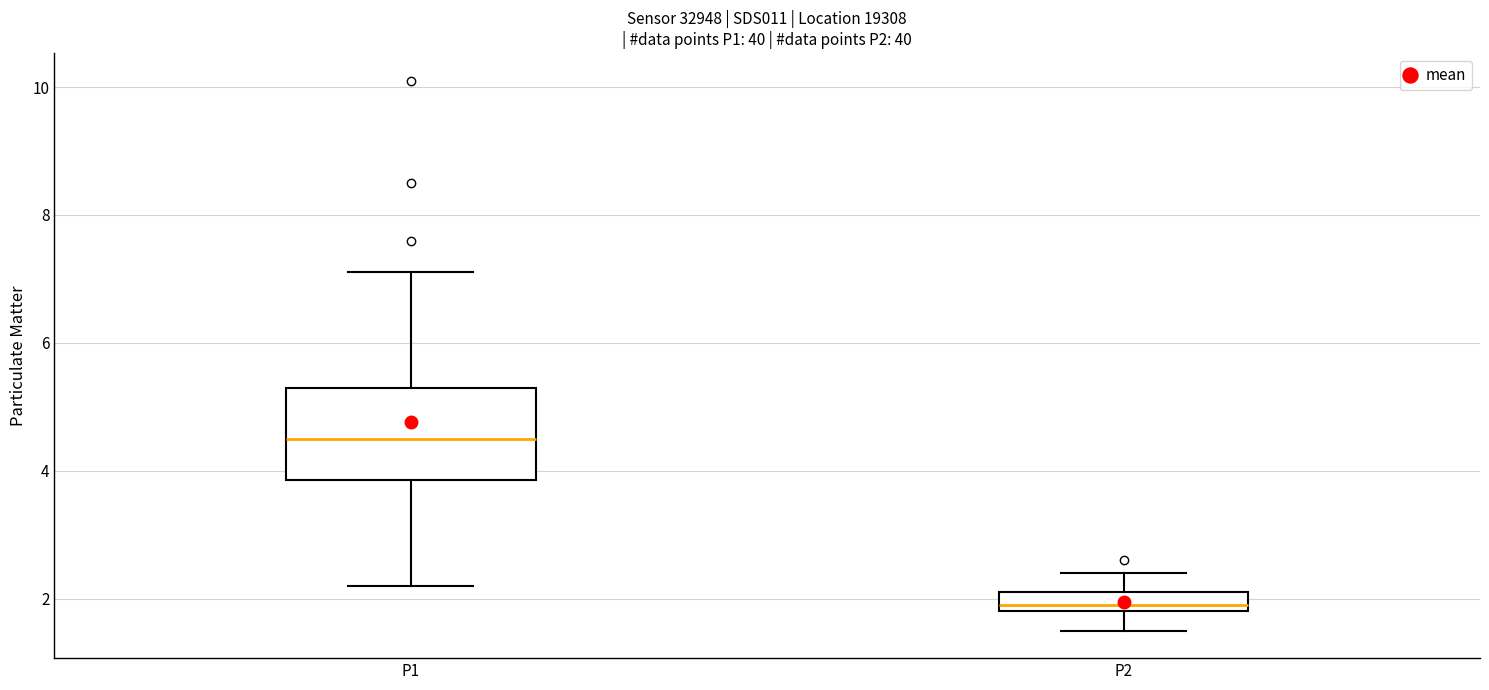

Where is the lower edge of the box for P1 on the y-axis? The values are not printed on the chart, so give them approximately, as read against the axis.

3.8